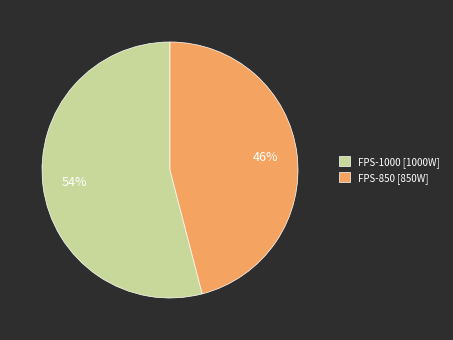

Approximately how many times larger is the value at FPS-1000 compared to FPS-850?

1.2